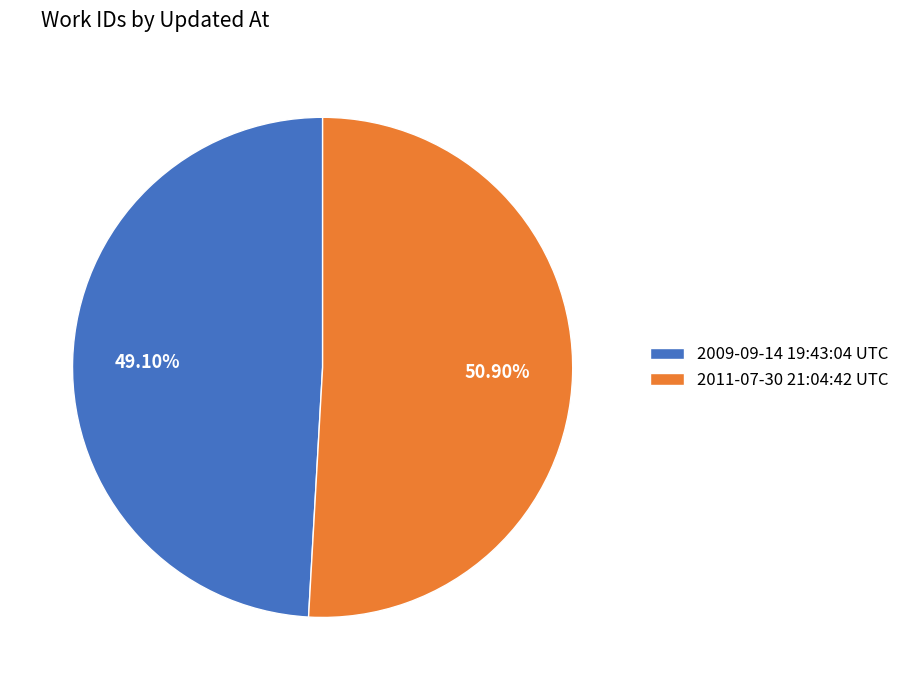

How many slices are in this pie chart?

2